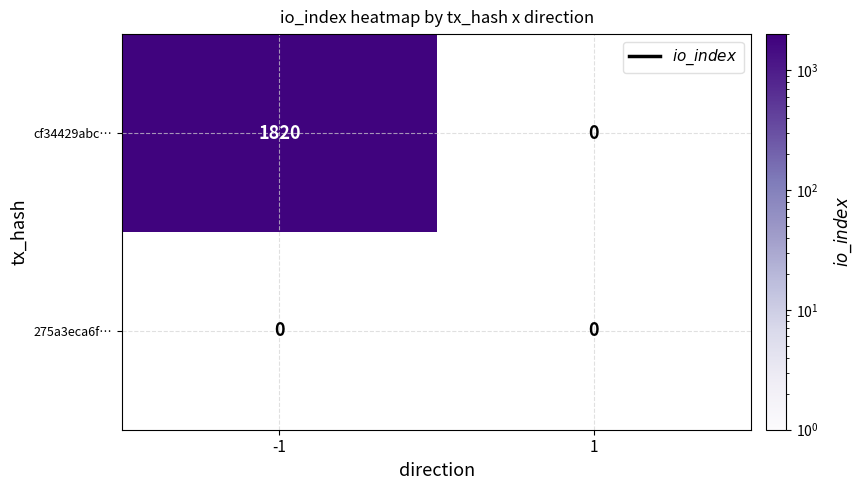

Count the number of categories in the chart.

2